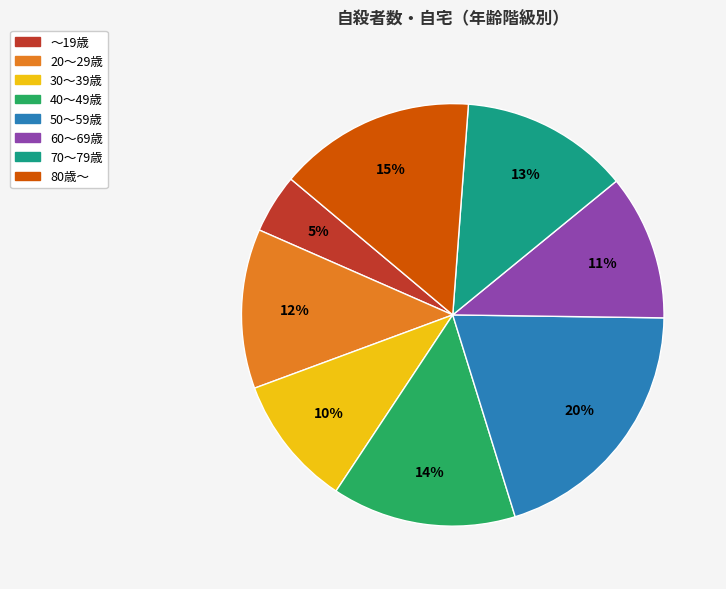

Do 70～79歳 and 50～59歳 together represent more than half of the pie?

No